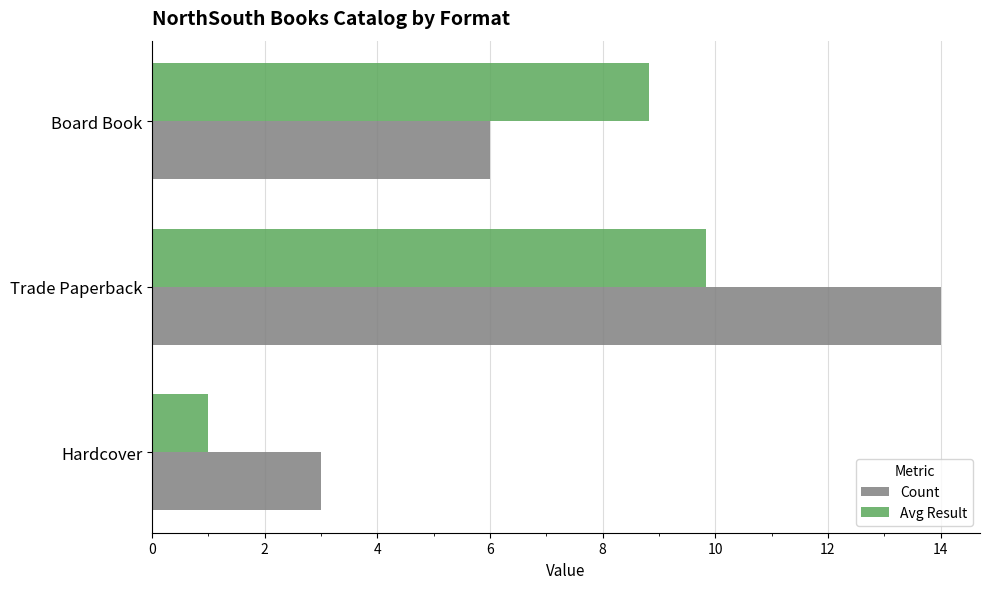

The Avg Result series shows 5.7 at Trade Paperback. True or false?

False